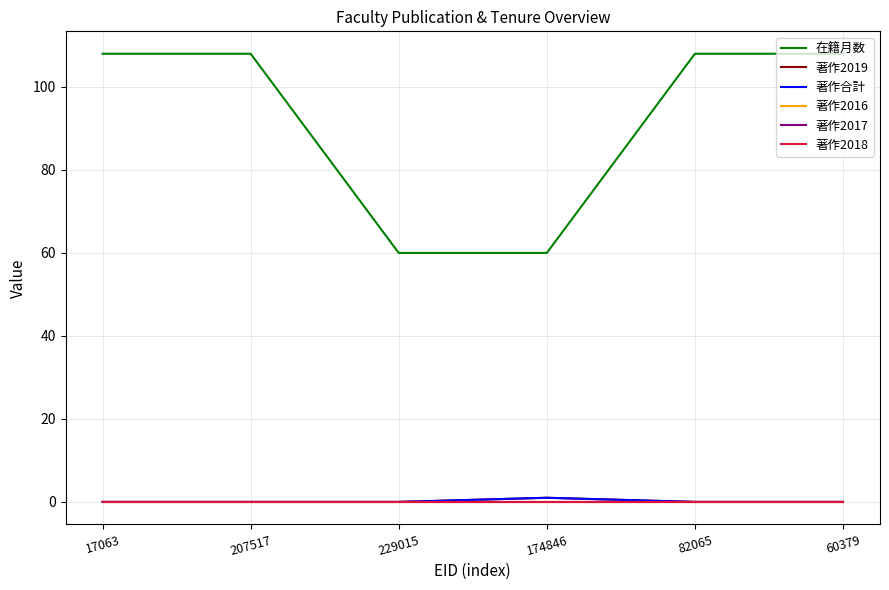

Which series has the largest range (max minus min)?

在籍月数